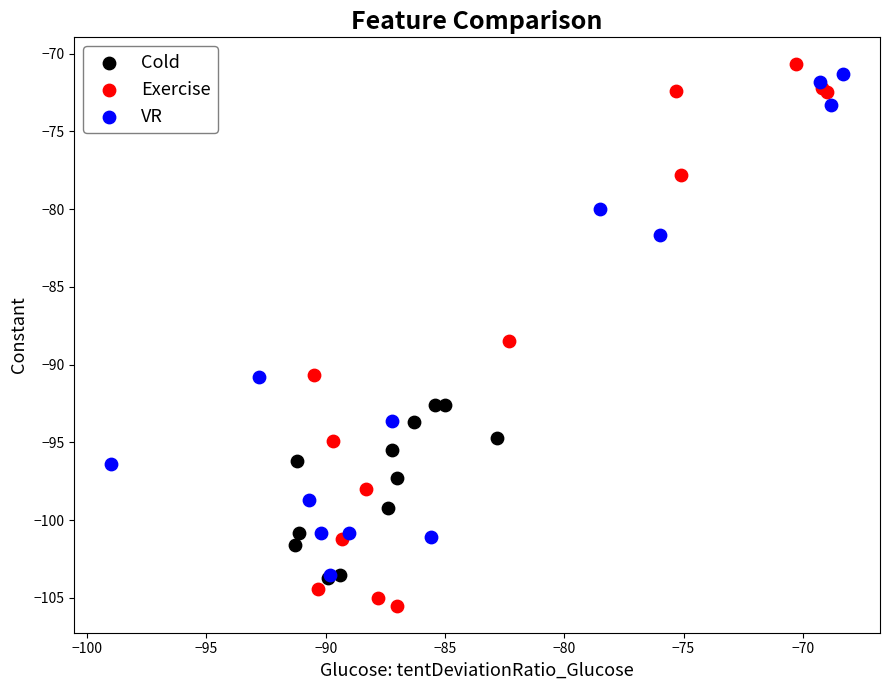

Which series reaches the minimum Y coordinate?

Exercise